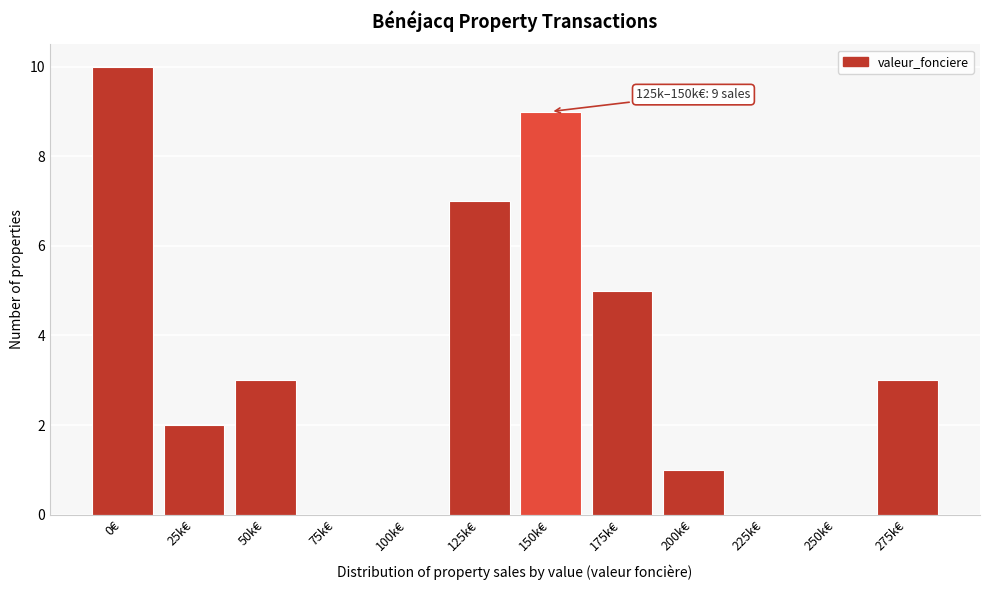

Reading right to left, list all the values displayed in this chart.

275k€=3	250k€=0	225k€=0	200k€=1	175k€=5	150k€=9	125k€=7	100k€=0	75k€=0	50k€=3	25k€=2	0€=10